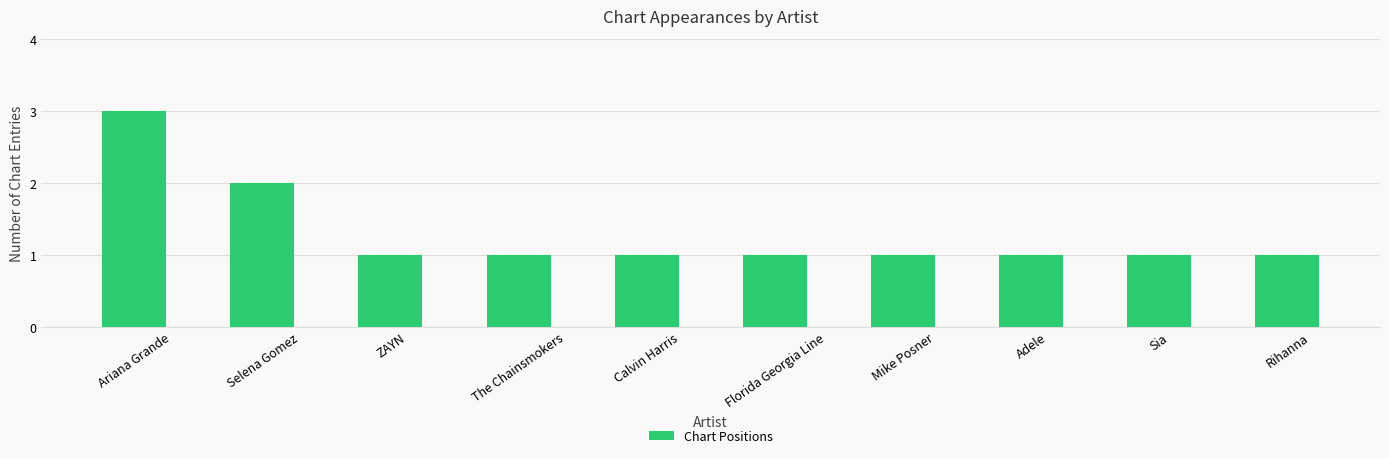

What is the approximate value at Sia?

1